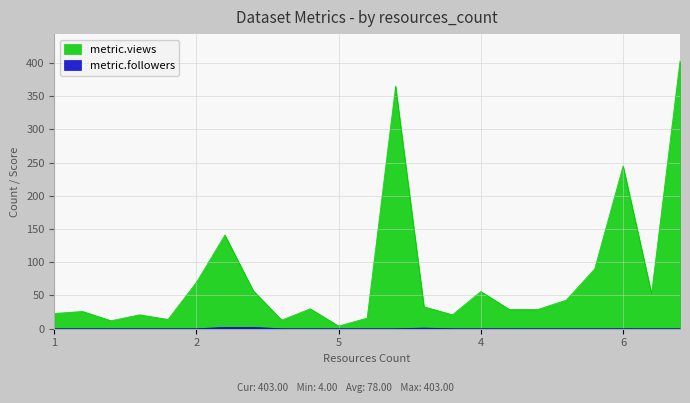

True or false: metric.views and metric.followers cross at least once.

False